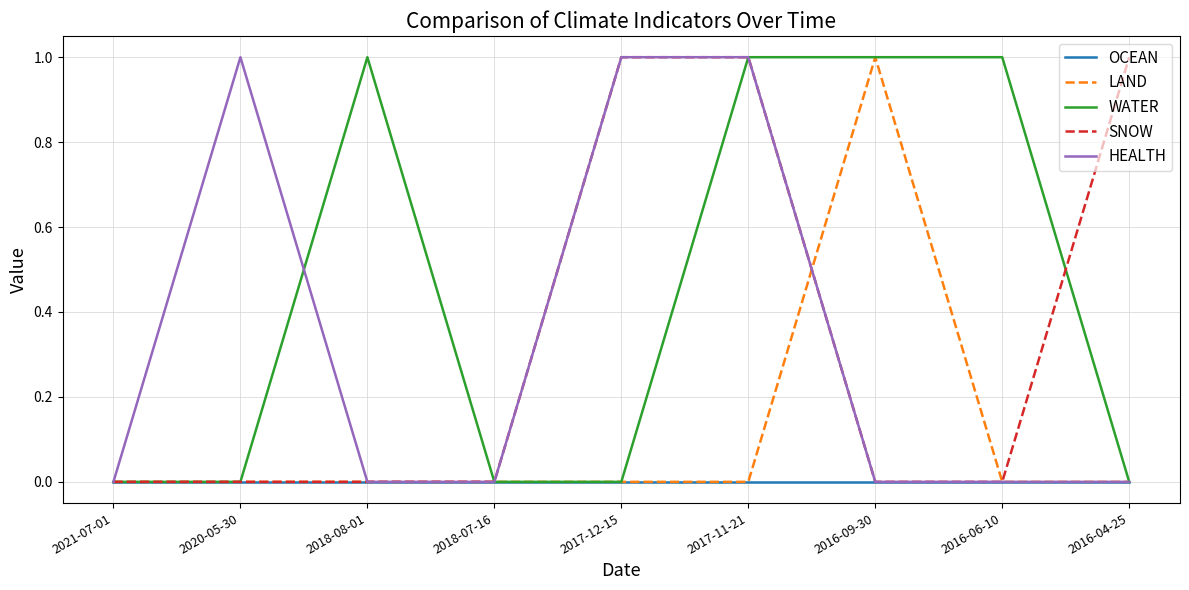

Reading left to right, list all the values displayed in this chart.

OCEAN: 2021-07-01=0	2020-05-30=0	2018-08-01=0	2018-07-16=0	2017-12-15=0	2017-11-21=0	2016-09-30=0	2016-06-10=0	2016-04-25=0
LAND: 2021-07-01=0	2020-05-30=0	2018-08-01=0	2018-07-16=0	2017-12-15=0	2017-11-21=0	2016-09-30=1	2016-06-10=0	2016-04-25=0
WATER: 2021-07-01=0	2020-05-30=0	2018-08-01=1	2018-07-16=0	2017-12-15=0	2017-11-21=1	2016-09-30=1	2016-06-10=1	2016-04-25=0
SNOW: 2021-07-01=0	2020-05-30=0	2018-08-01=0	2018-07-16=0	2017-12-15=1	2017-11-21=1	2016-09-30=0	2016-06-10=0	2016-04-25=1
HEALTH: 2021-07-01=0	2020-05-30=1	2018-08-01=0	2018-07-16=0	2017-12-15=1	2017-11-21=1	2016-09-30=0	2016-06-10=0	2016-04-25=0